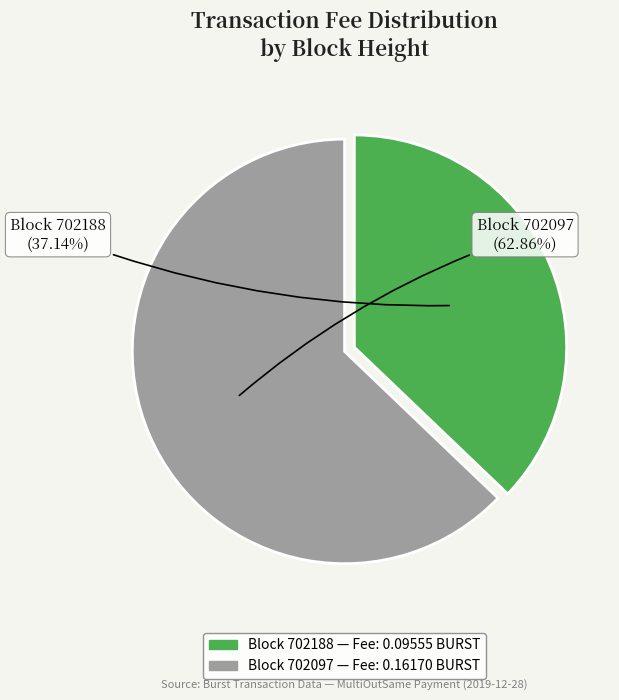

Is there a majority slice in this chart?

Yes